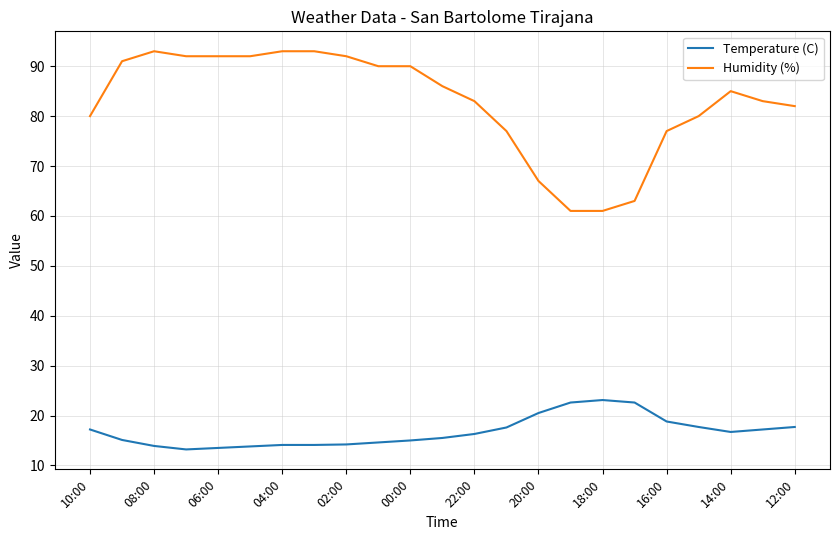

True or false: Humidity (%) and Temperature (C) cross at least once.

False